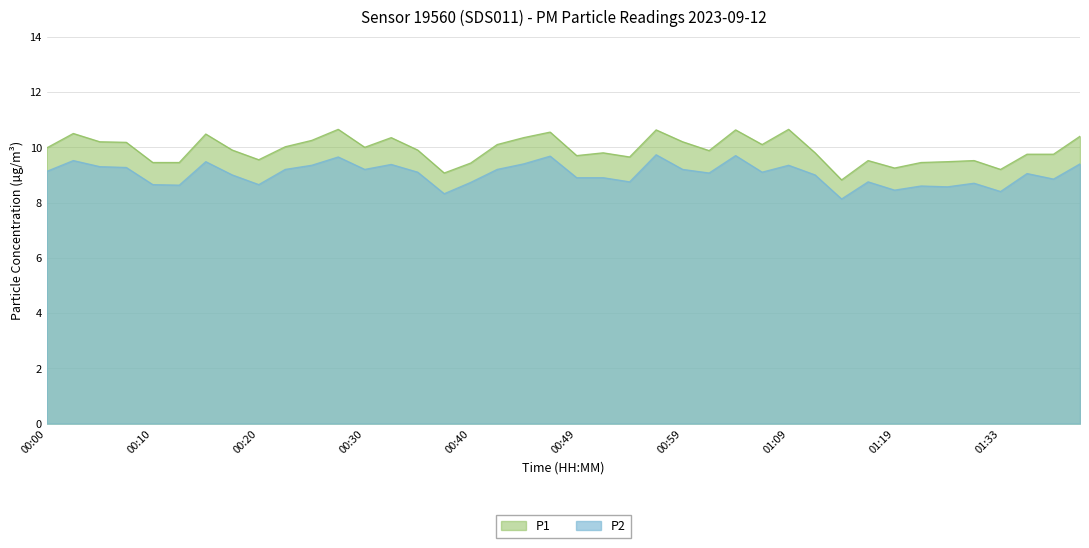

Count the number of data series in this chart.

2